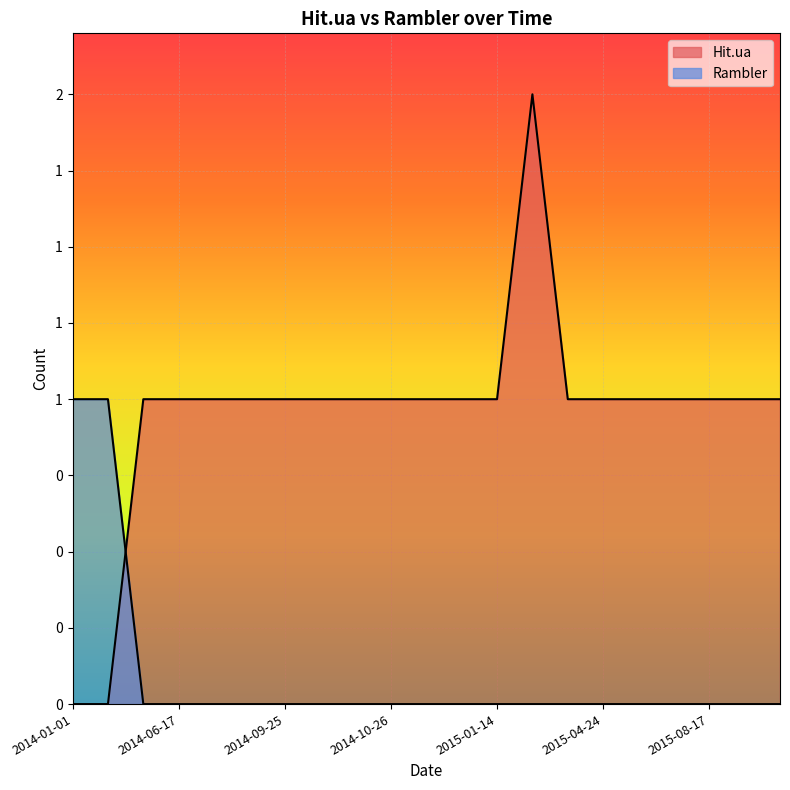

True or false: Hit.ua has a value of 0 at 2014-06-15.

False